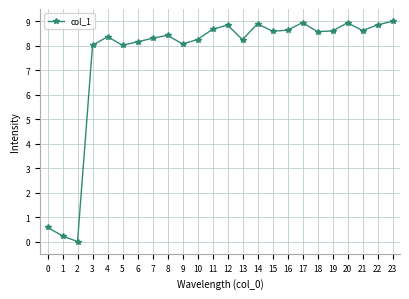

What is the difference between the maximum and minimum values?

9.0